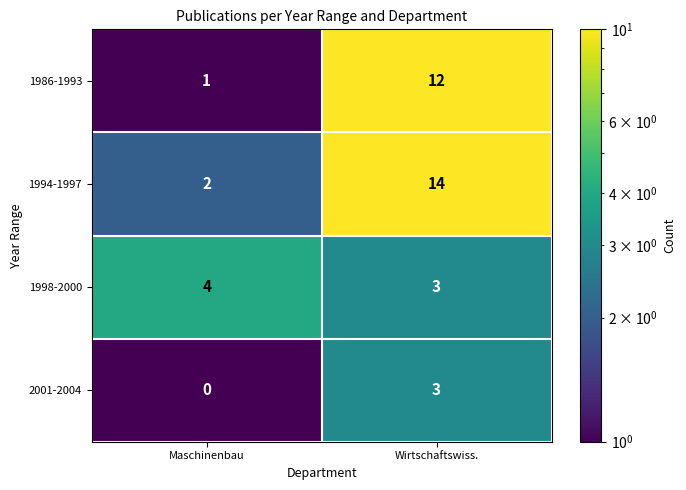

The 1986-1993 series shows 16 at Wirtschaftswiss.. True or false?

False